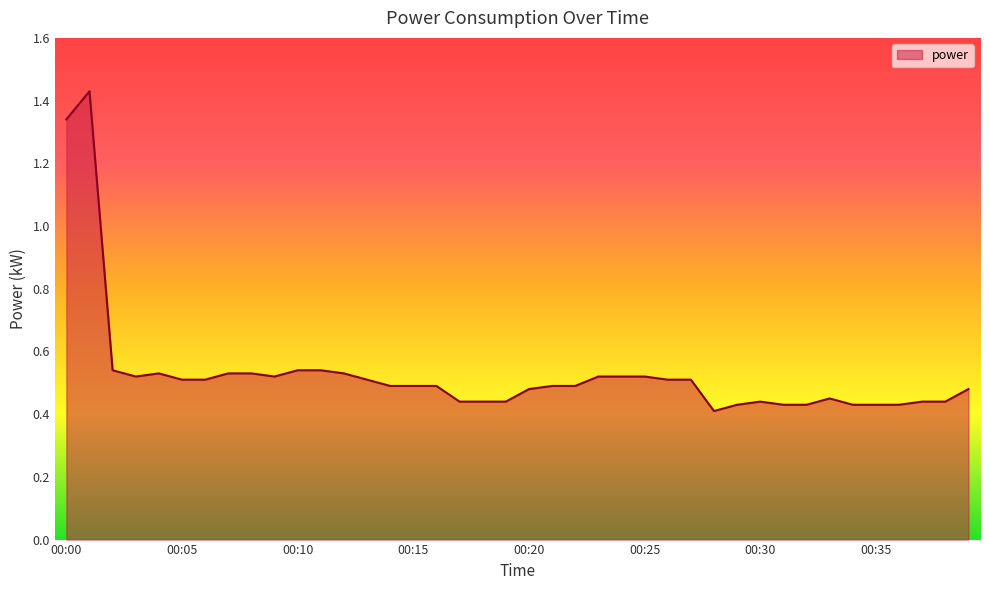

How many series are shown in this chart?

1